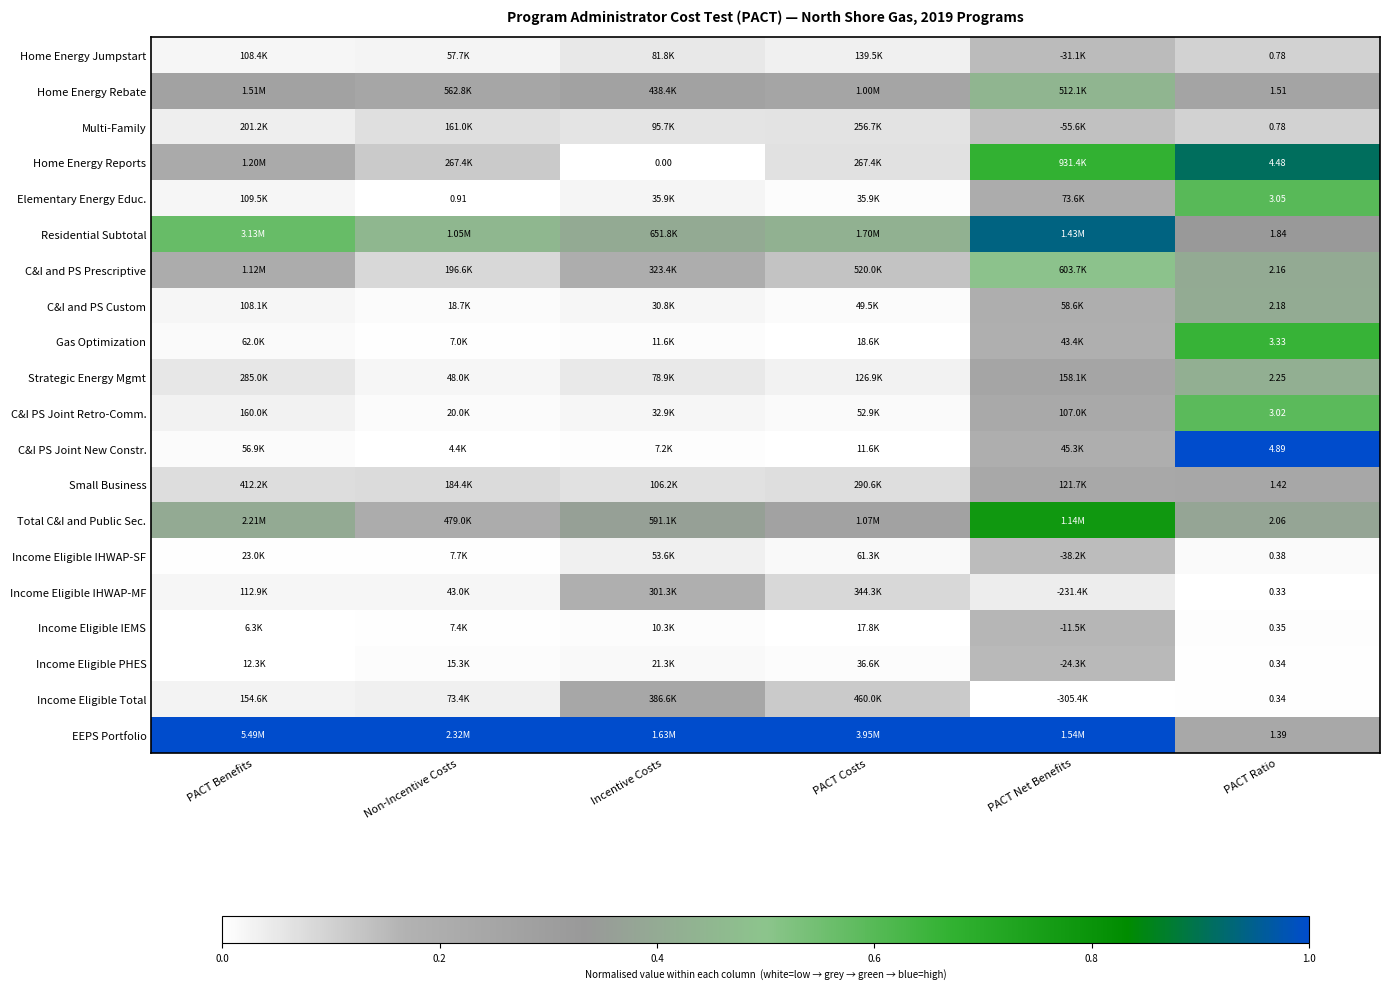

Count the number of categories in the chart.

6